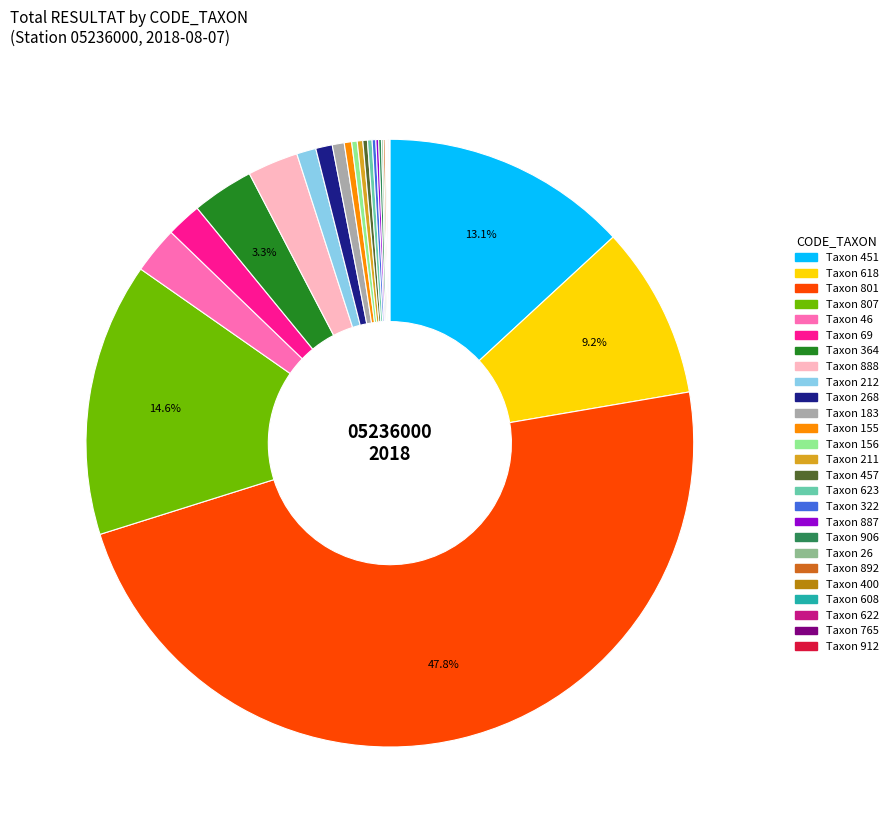

How many segments does this pie chart have?

26